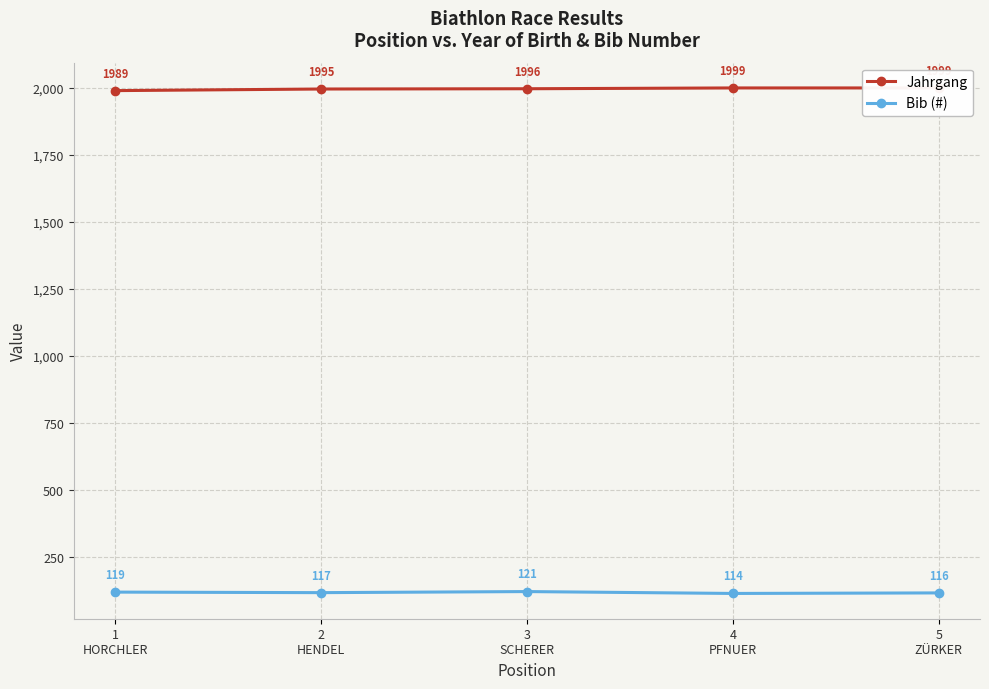

Is it true that Bib (#) equals 68 at 3
SCHERER?

False